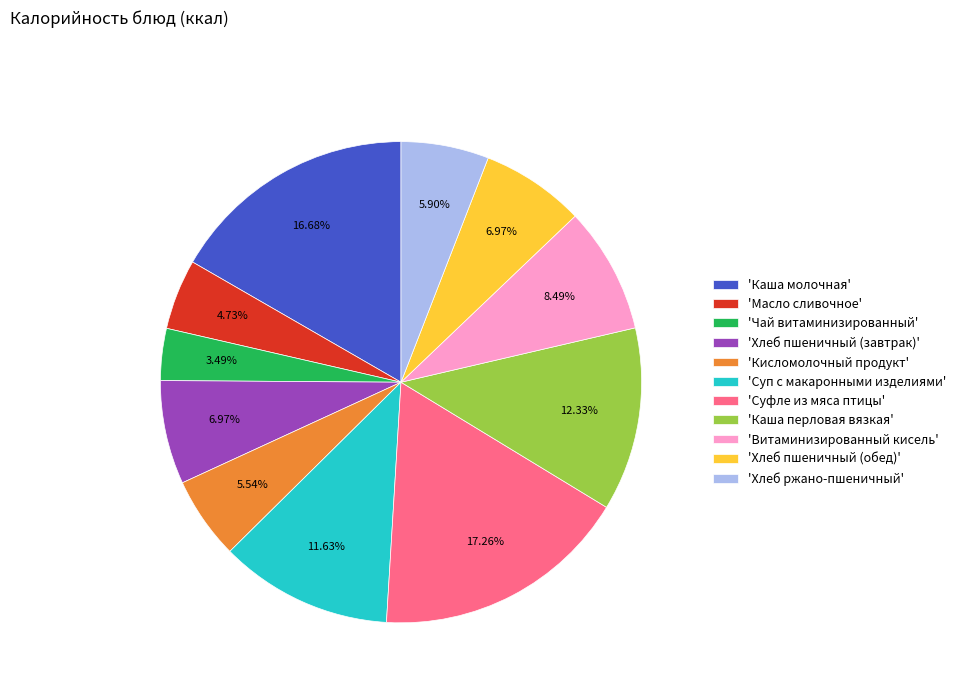

Which slice is the largest?

'Суфле из мяса птицы'